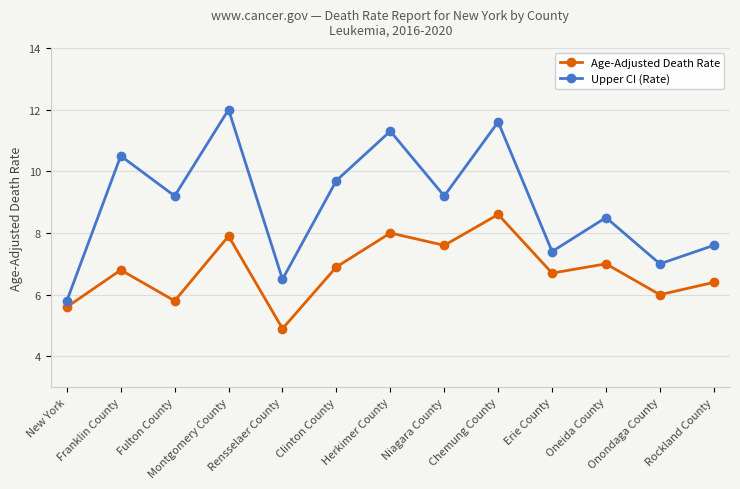

What is the difference between the highest and lowest values at Clinton County?

2.8